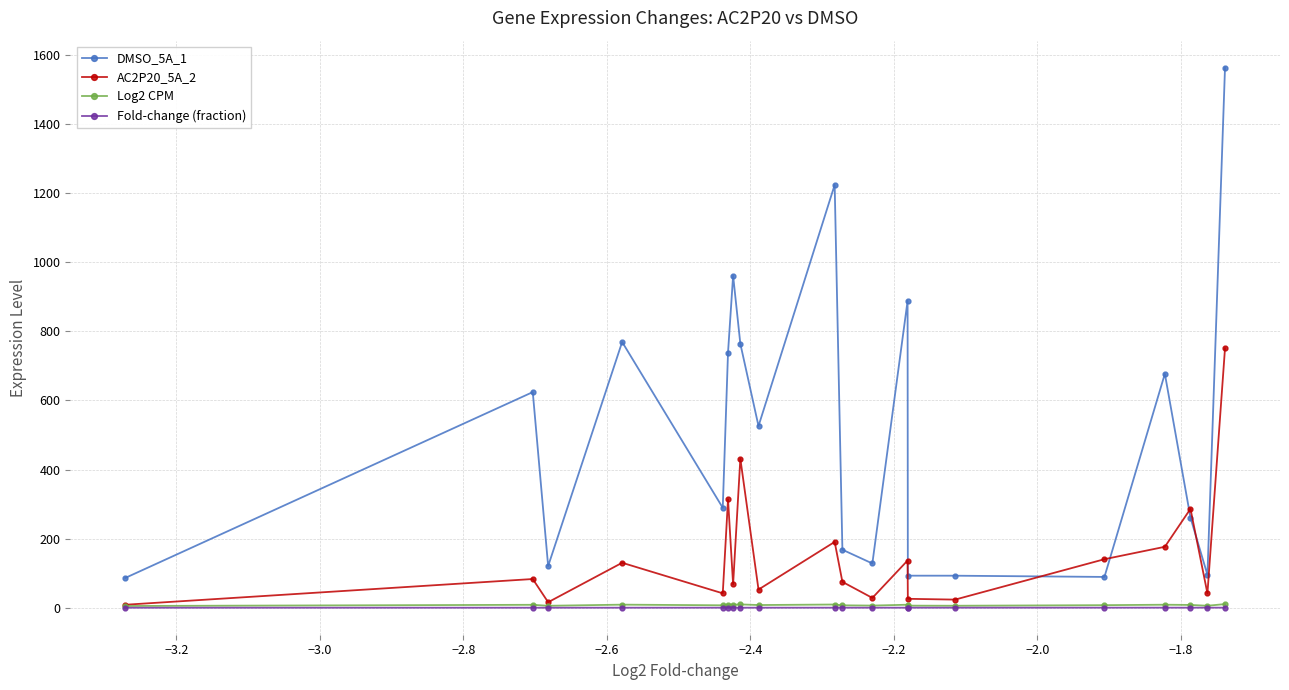

How many interior local peaks does the AC2P20_5A_2 series have?

7